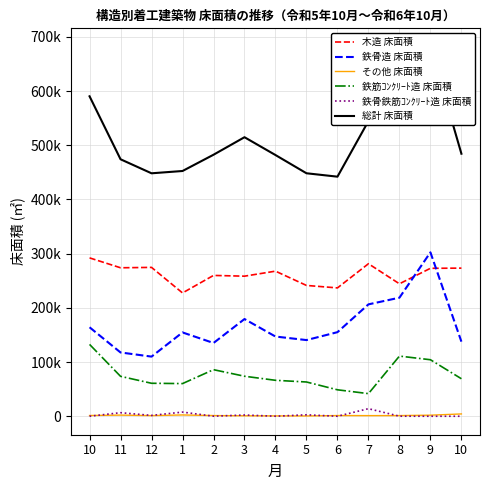

At which label is その他 床面積 closest to 2404?

1